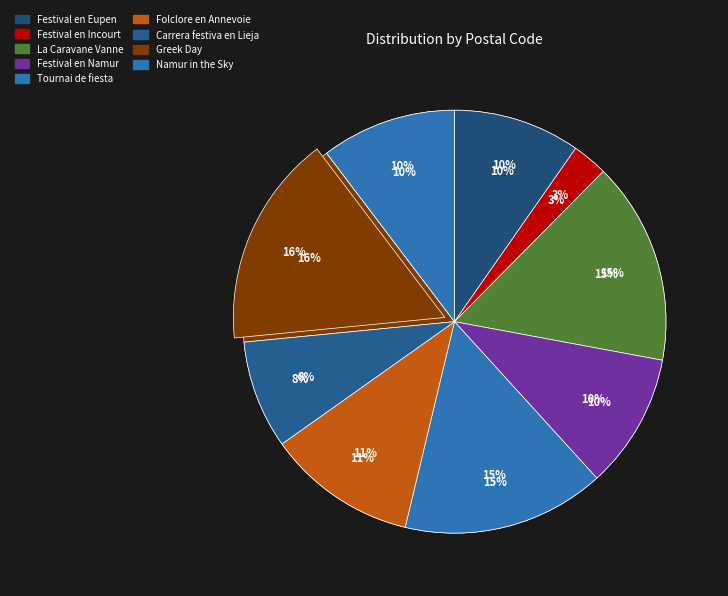

Is there a majority slice in this chart?

No